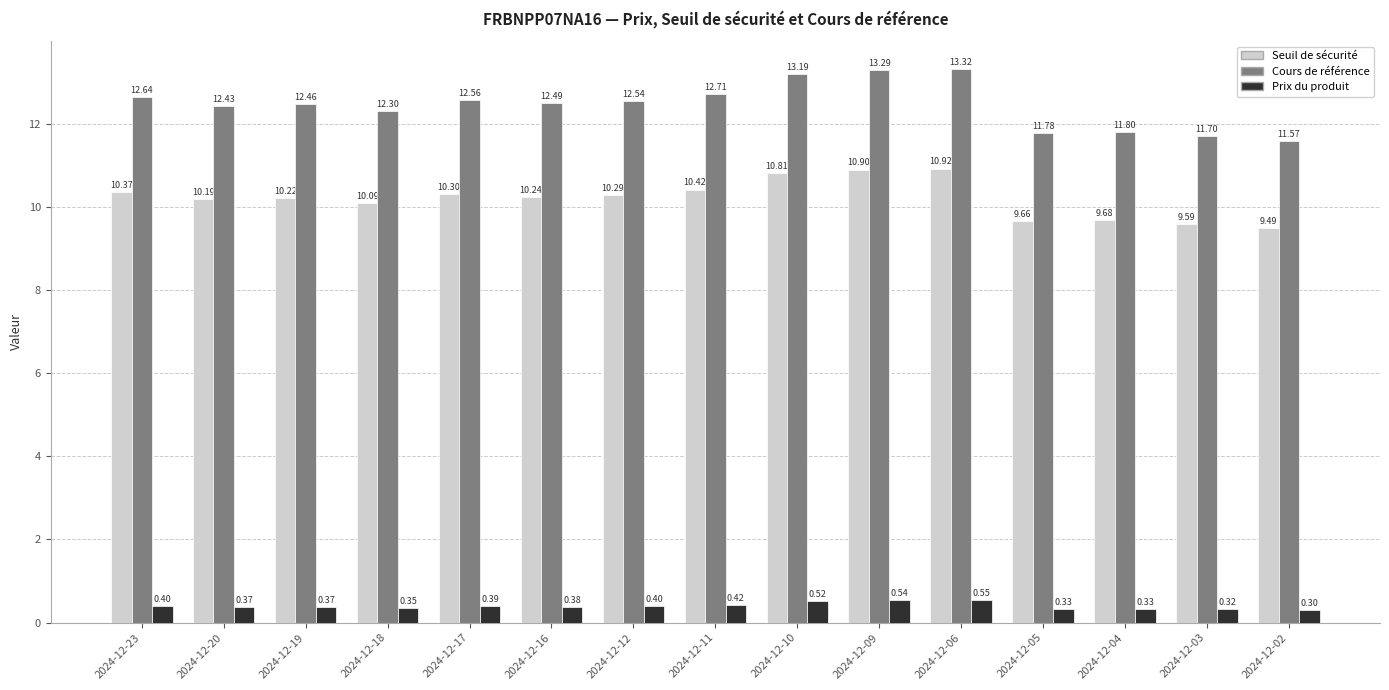

What is the difference between the maximum and minimum values in the Cours de référence series?

1.7